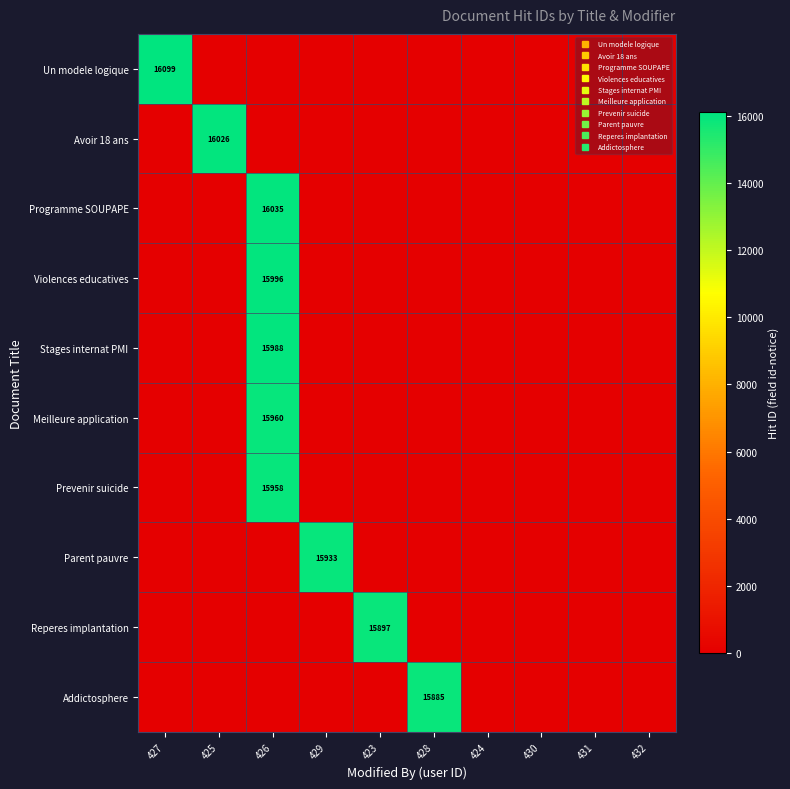

Which series has the largest total across all categories?

Un modele logique